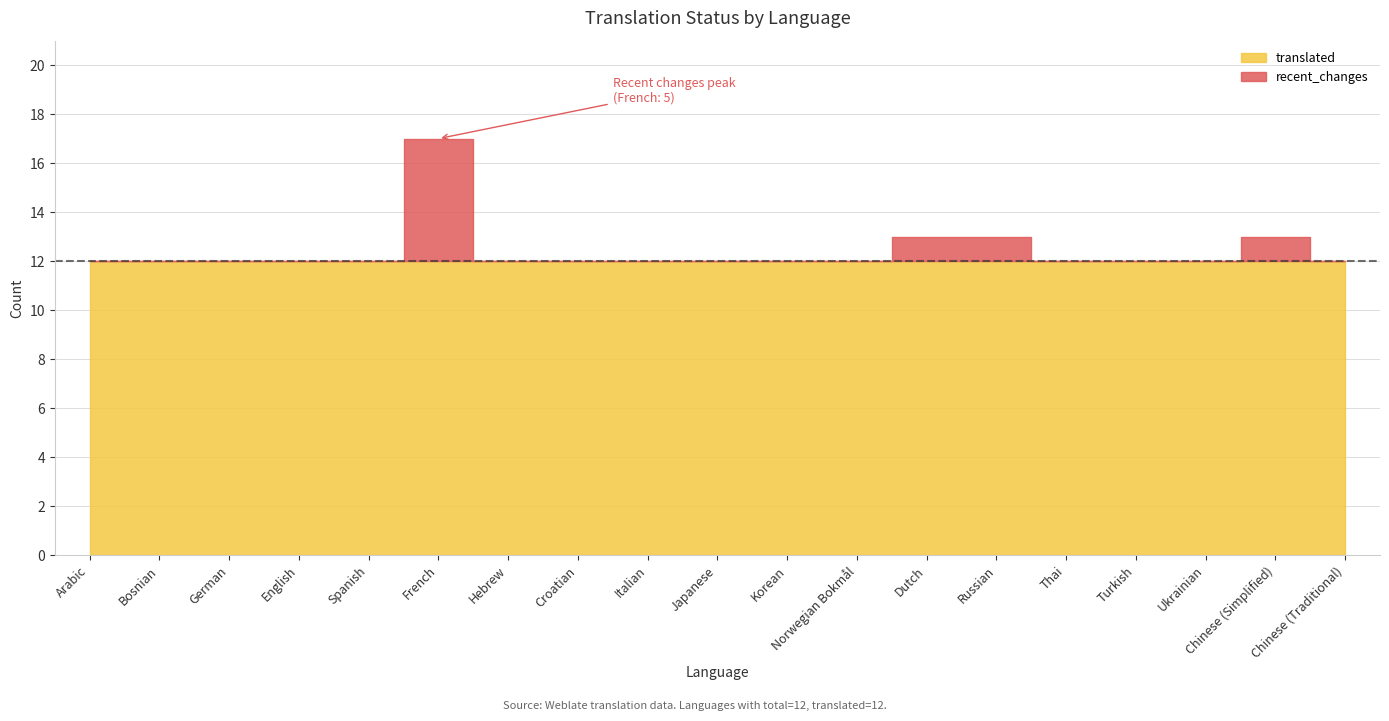

True or false: translated has more than 2 interior local peaks.

False